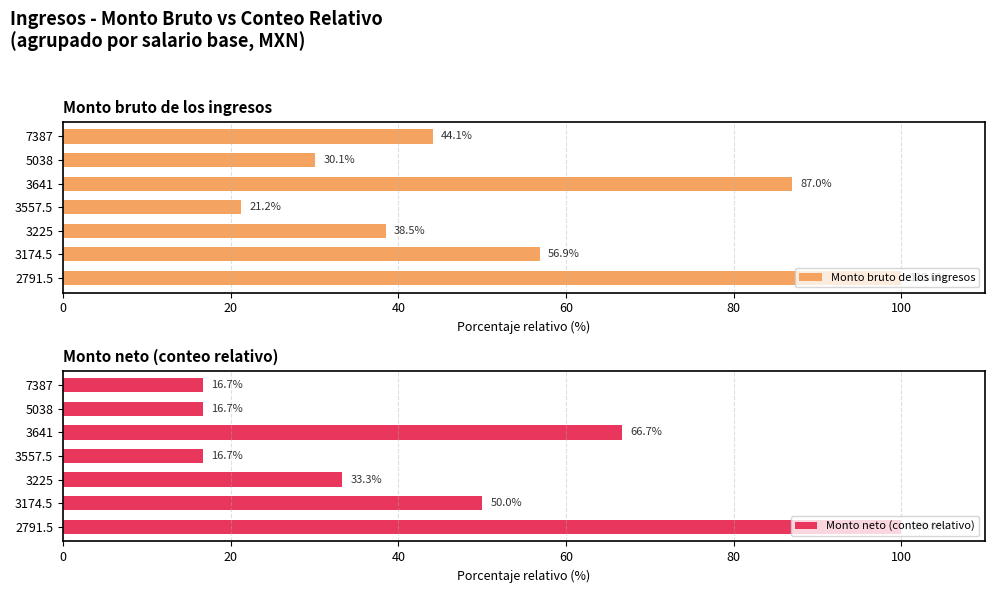

What is the difference between the maximum and minimum values in the Monto neto (conteo relativo) series?

83.3